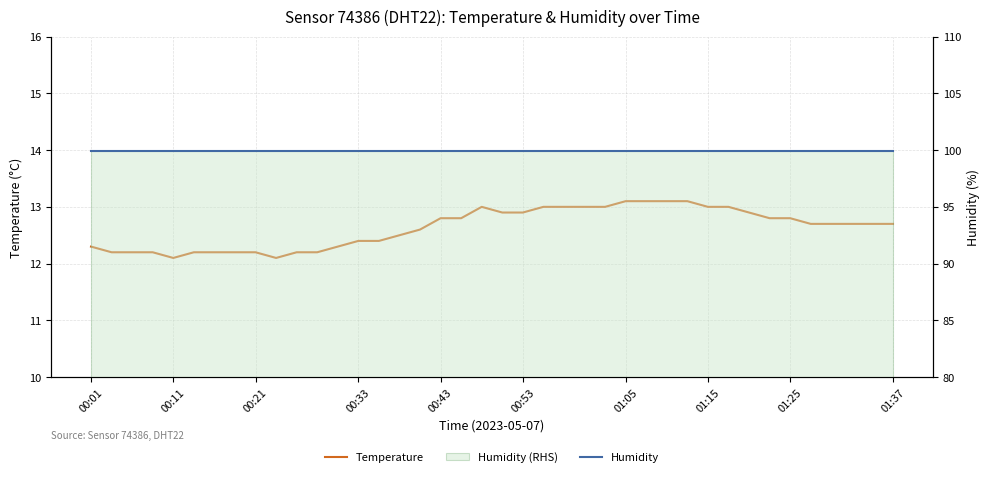

What is the value of the Temperature point at the 9th from the left?

12.2